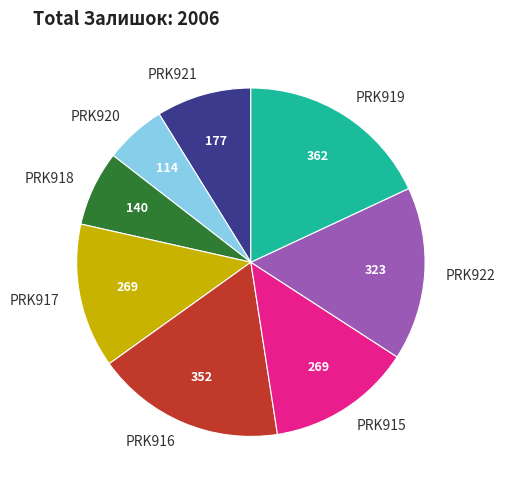

Which category has the smallest portion of the pie?

PRK920